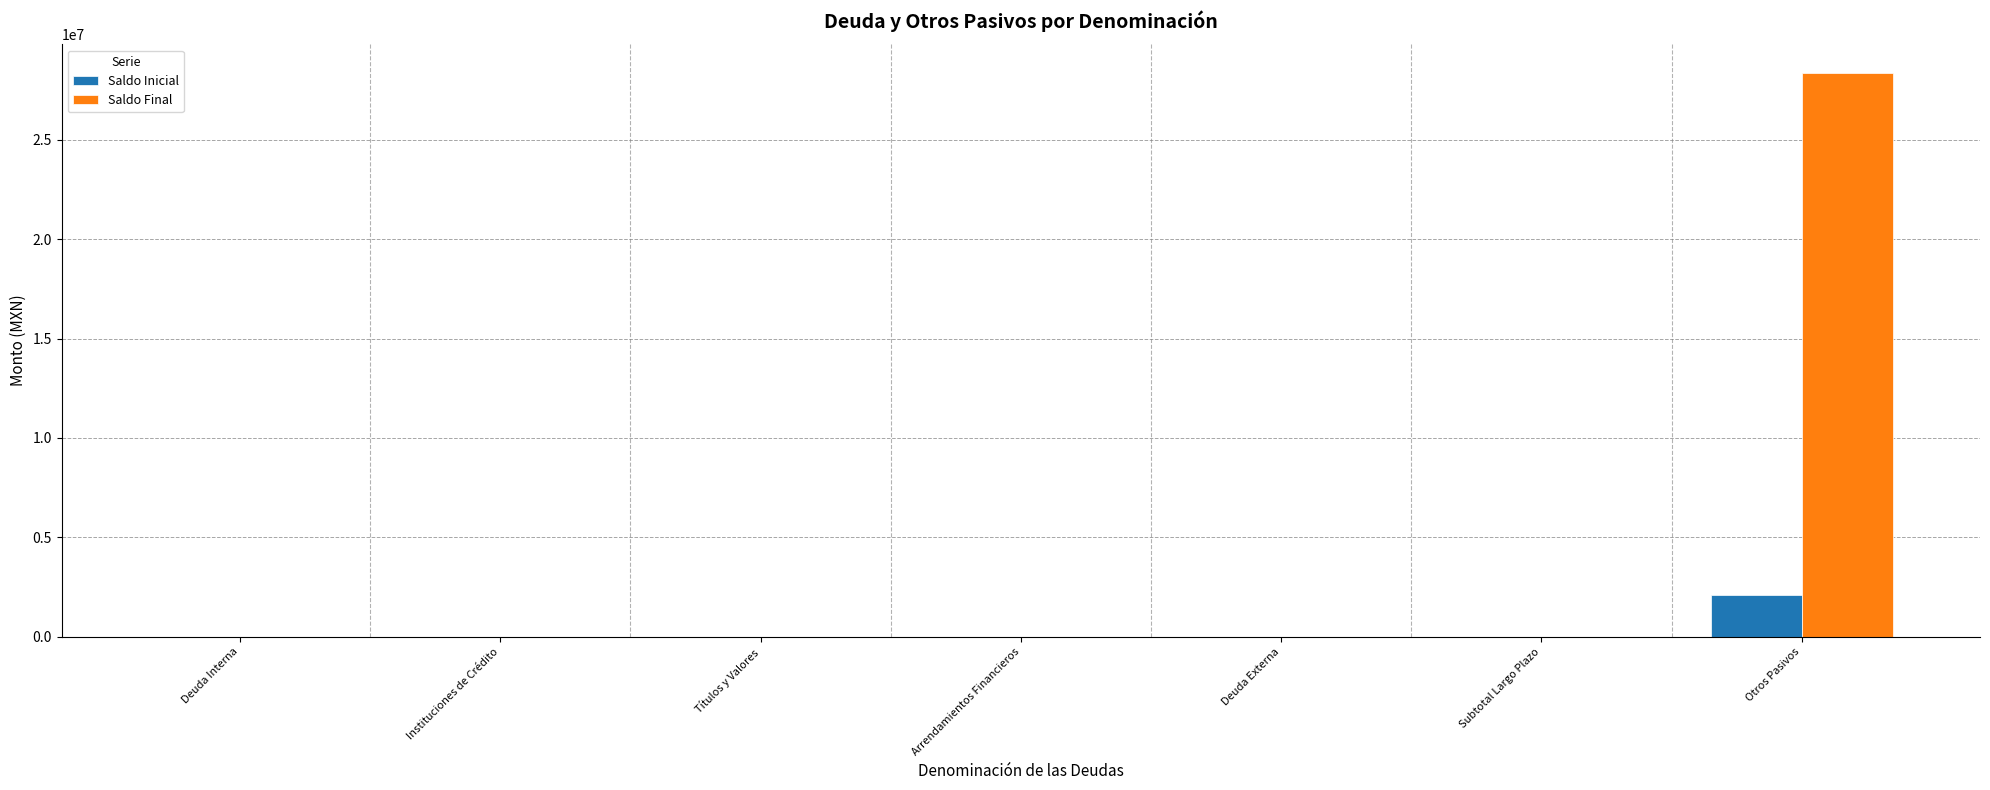

At which category is the sum across all series the highest?

Otros Pasivos